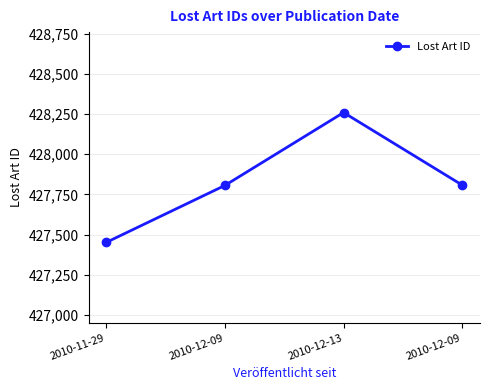

List the labels in order of value, smallest first.

2010-11-29, 2010-12-09, 2010-12-09, 2010-12-13